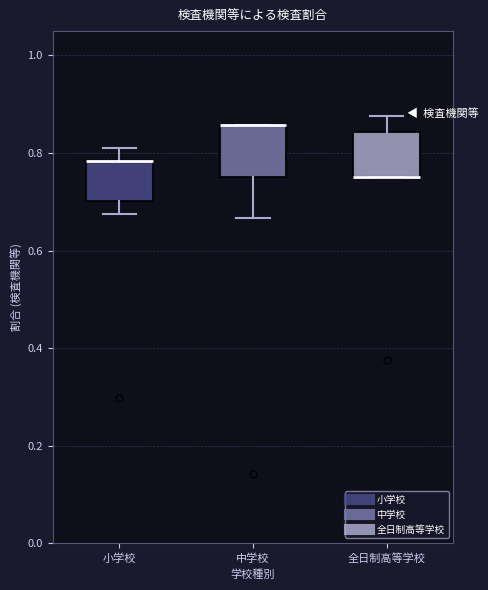

Where does the upper whisker of the box for 全日制高等学校 end on the y-axis? The values are not printed on the chart, so give them approximately, as read against the axis.

0.88